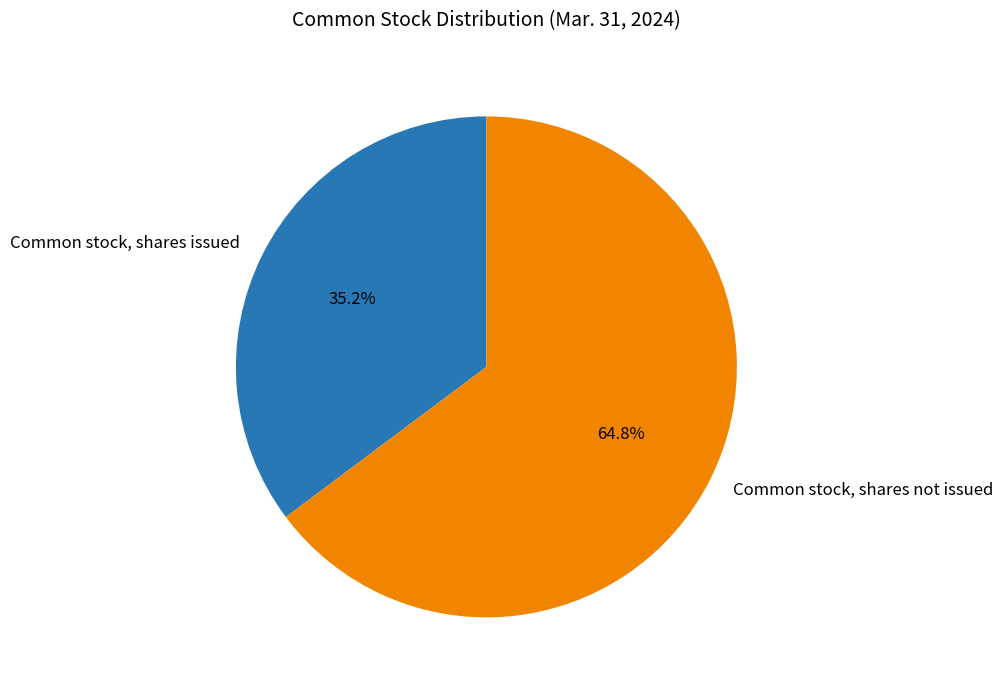

How much of the chart is everything except Common stock, shares issued?

64.8%